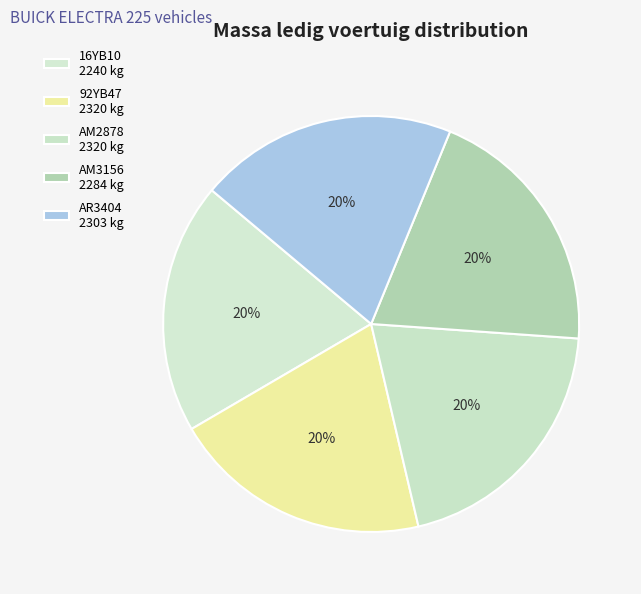

How many segments does this pie chart have?

5